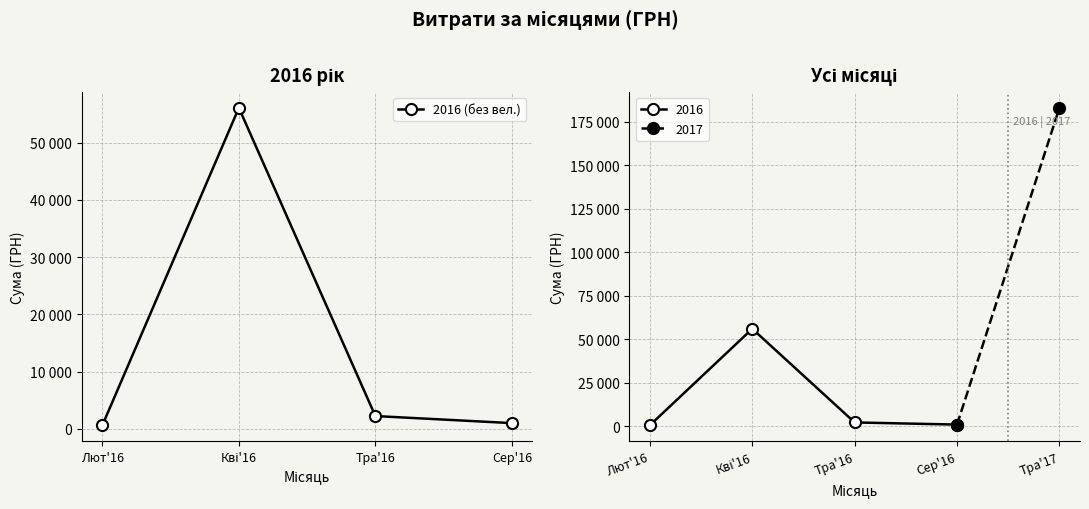

What is the approximate value at Сер'16?

1006.0